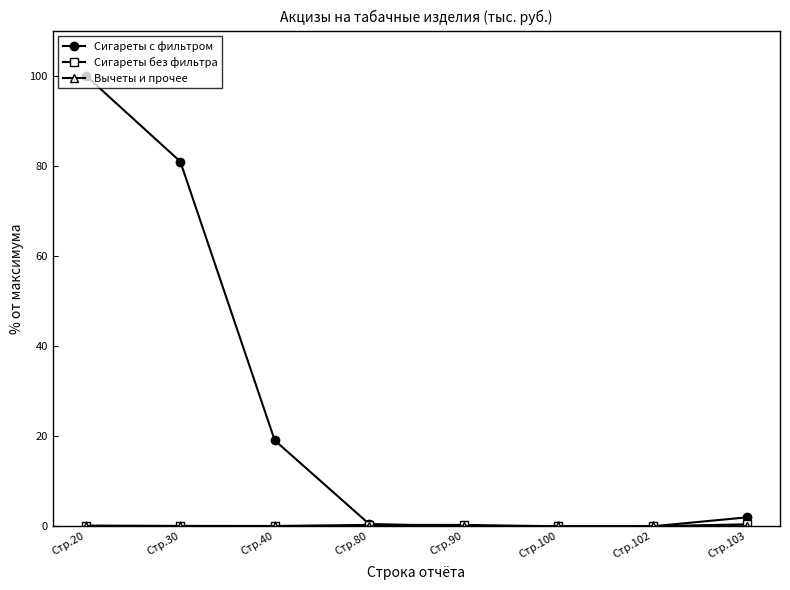

True or false: Сигареты с фильтром has a value of 9.8 at Стр.40.

False